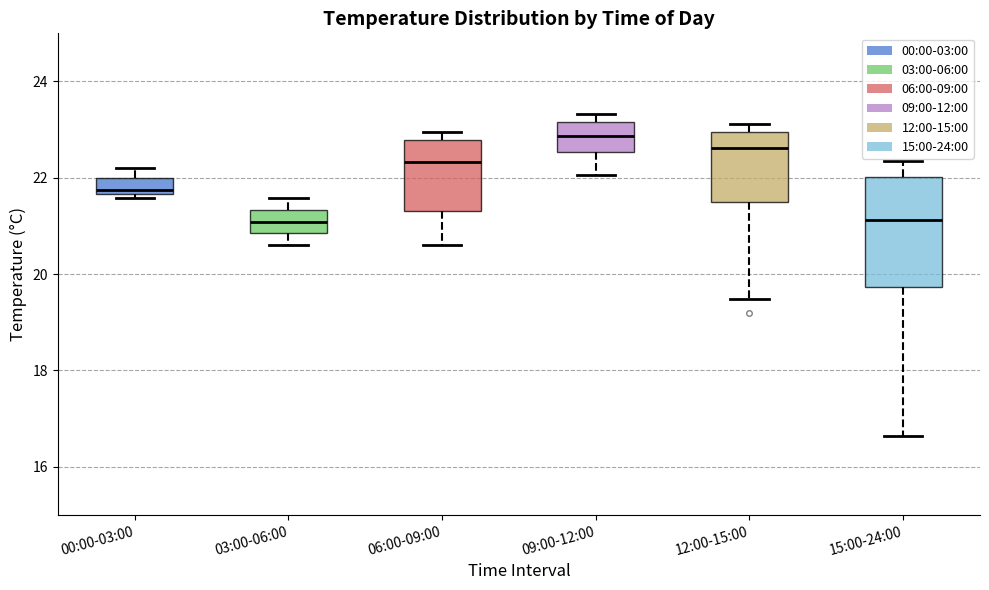

Where does the lower whisker of the box for 06:00-09:00 end on the y-axis? The values are not printed on the chart, so give them approximately, as read against the axis.

20.6